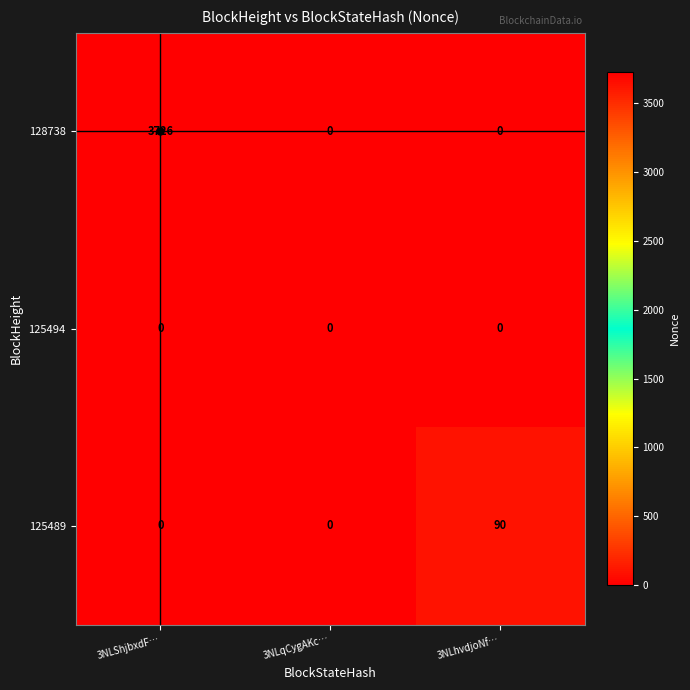

How many values in the 125489 series exceed 0?

1